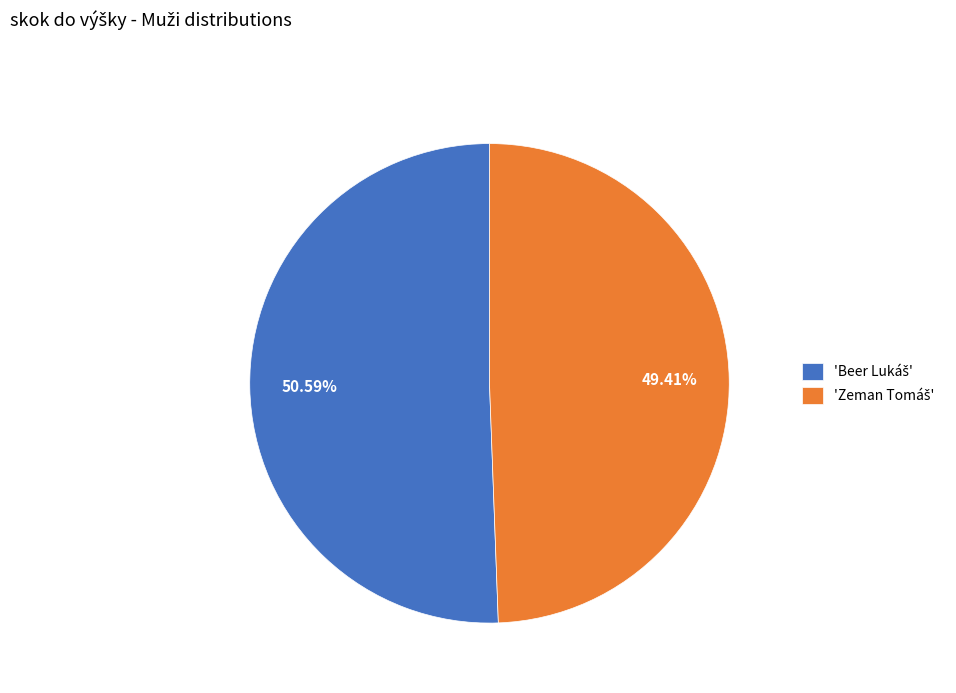

To the nearest percent, what is the difference between the largest and smallest slice percentages?

1%